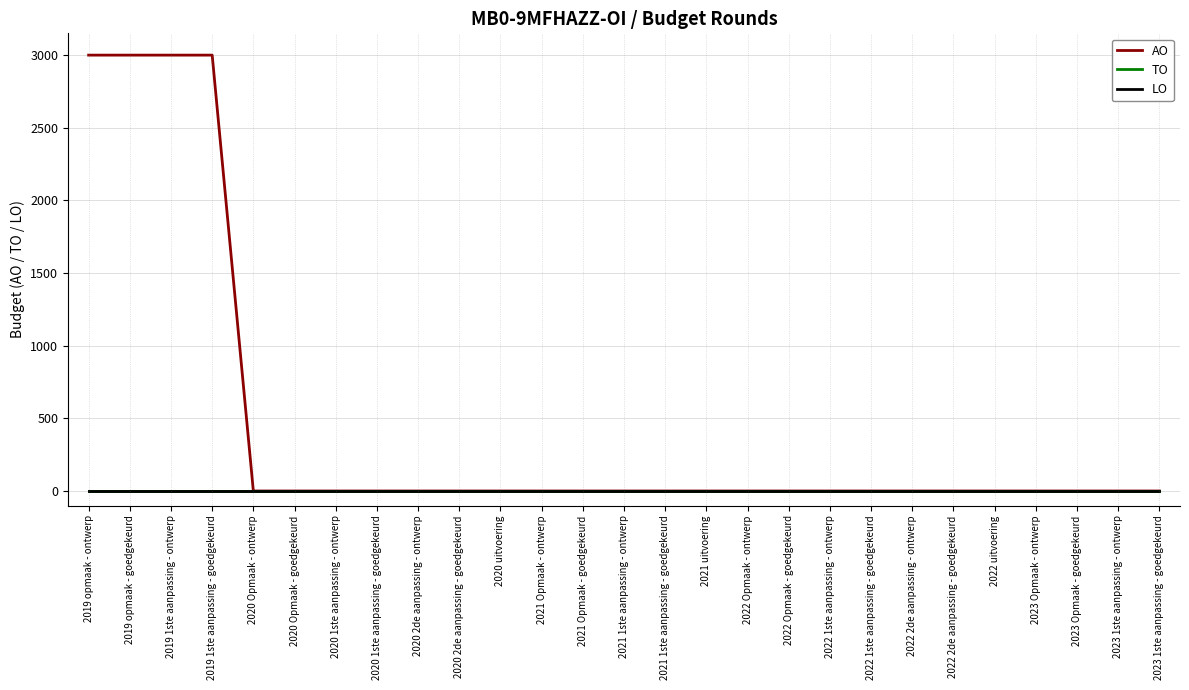

List the series in order of their peak value, lowest first.

TO, LO, AO